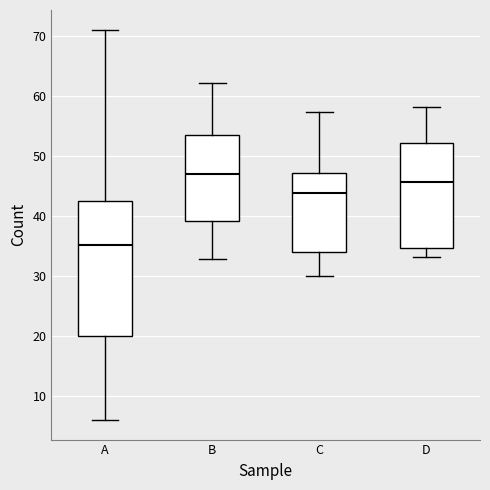

Reading left to right, read every box against the y-axis: the position of its median line, the range the box covers, and the ends of its whiskers. The values are not printed on the chart, so give them approximately, as read against the axis.

A: median 35, box 20 to 43, whiskers 6 to 71
B: median 47, box 39 to 54, whiskers 33 to 62
C: median 44, box 34 to 47, whiskers 30 to 57
D: median 46, box 35 to 52, whiskers 33 to 58